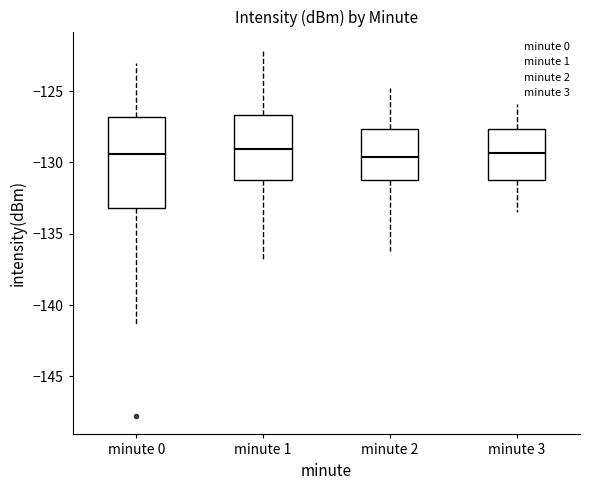

Reading left to right, transcribe this box plot: for each box, give where its median line is, the range the box spans, and where its two whiskers end, as read against the y-axis. The values are not printed on the chart, so give them approximately, as read against the axis.

minute 0: median -129.5, box -133.0 to -127.0, whiskers -141.5 to -123.0
minute 1: median -129.0, box -131.0 to -126.5, whiskers -137.0 to -122.0
minute 2: median -129.5, box -131.0 to -127.5, whiskers -136.0 to -125.0
minute 3: median -129.5, box -131.0 to -127.5, whiskers -133.5 to -126.0